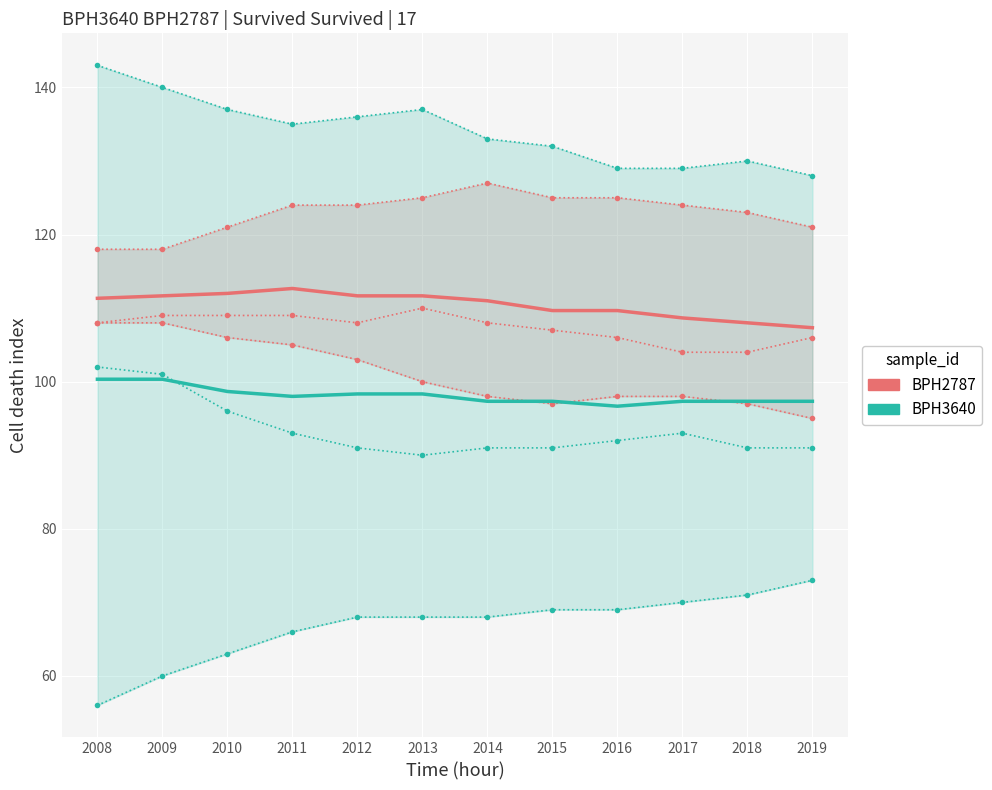

Between 2016 and 2019, which series saw the biggest shift?

BPH2787